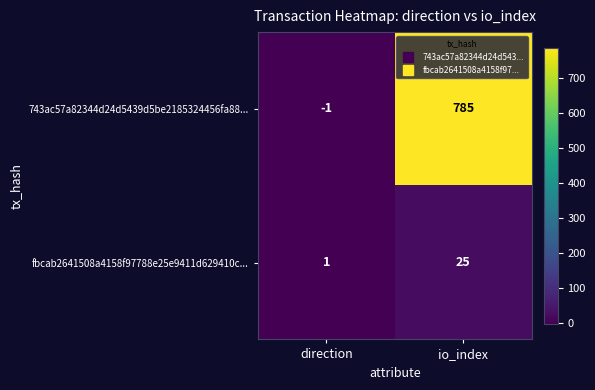

Between direction and io_index, which series saw the biggest shift?

743ac57a82344d24d5439d5be2185324456fa88...